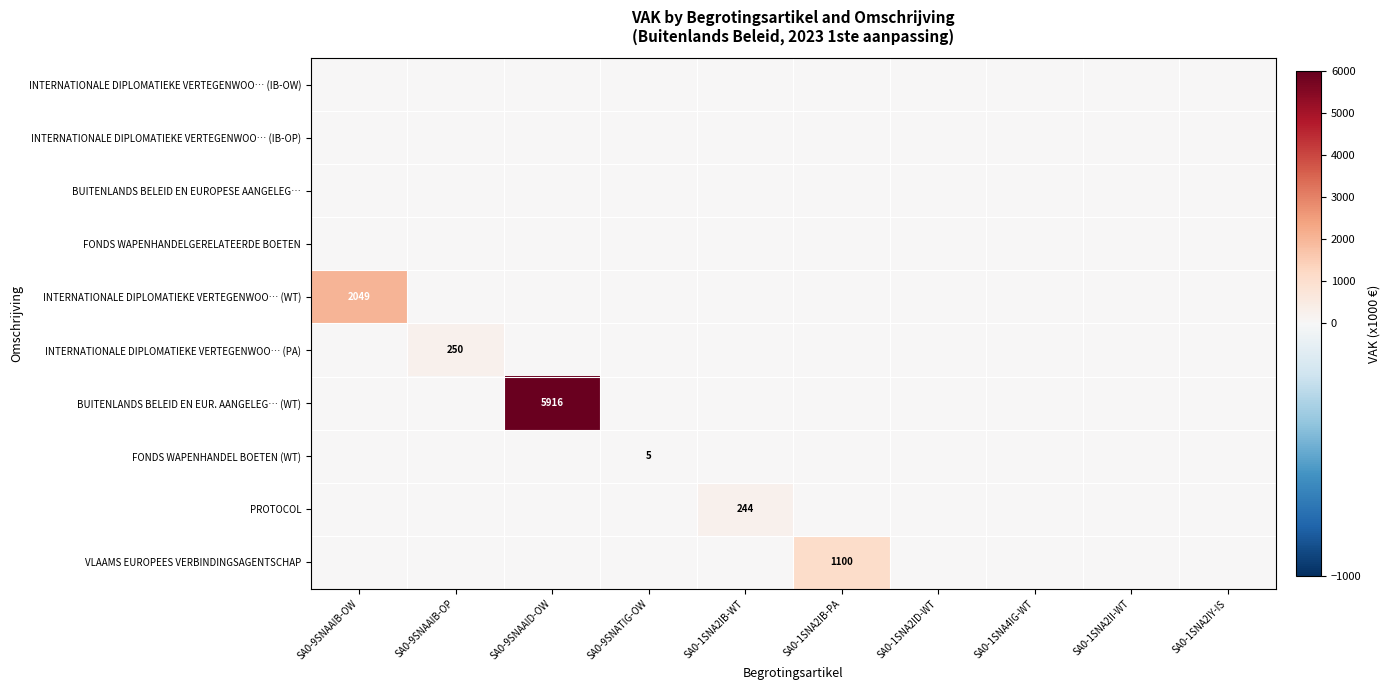

The FONDS WAPENHANDEL BOETEN (WT) series shows 2 at SA0-9SNATIG-OW. True or false?

False